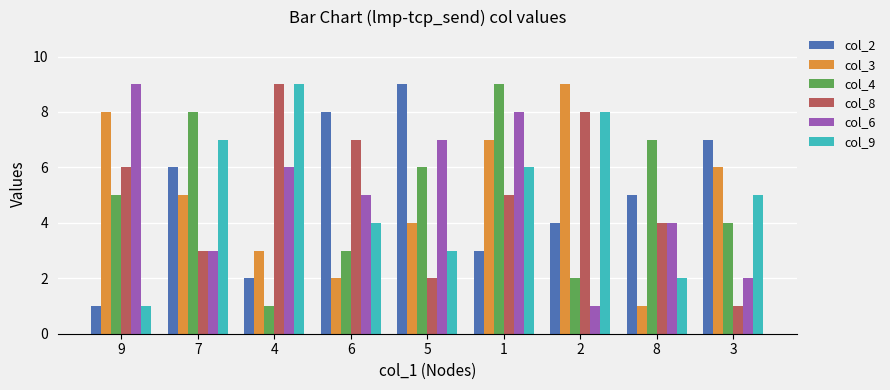

Does the chart contain any negative values?

No